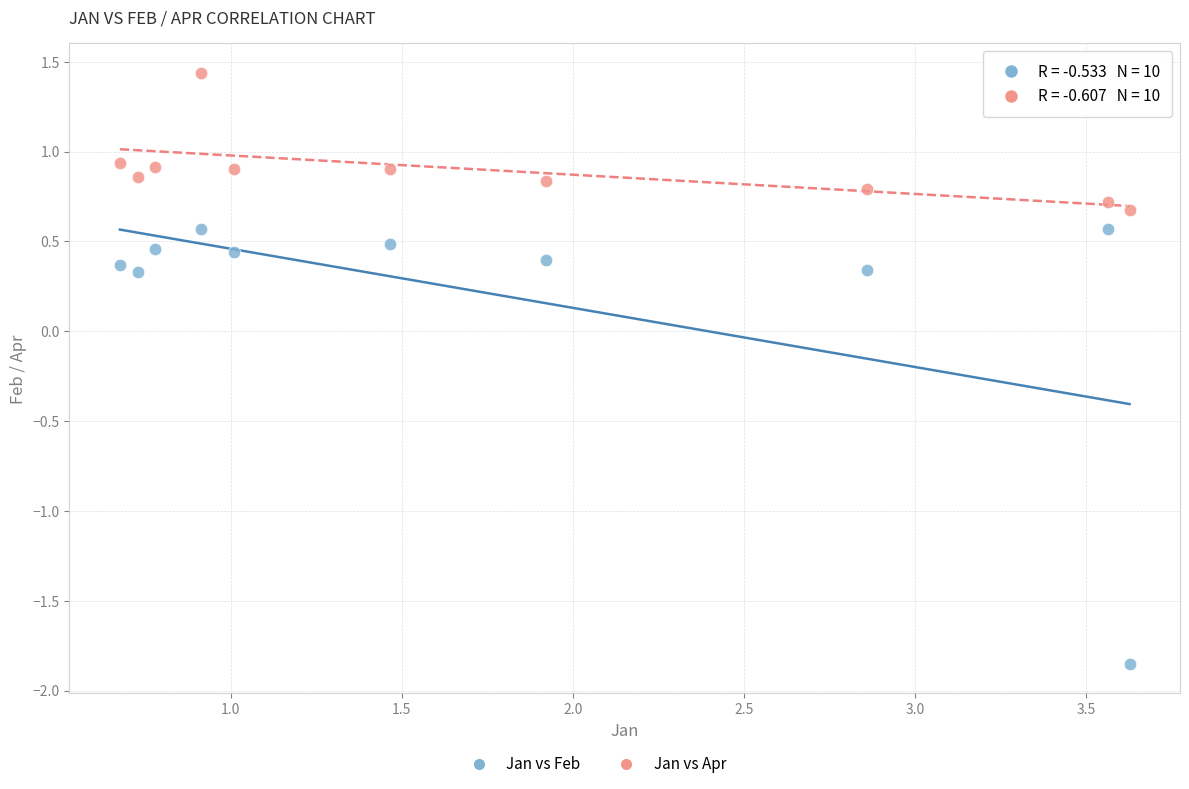

Which series reaches the maximum Y coordinate?

Jan vs Apr